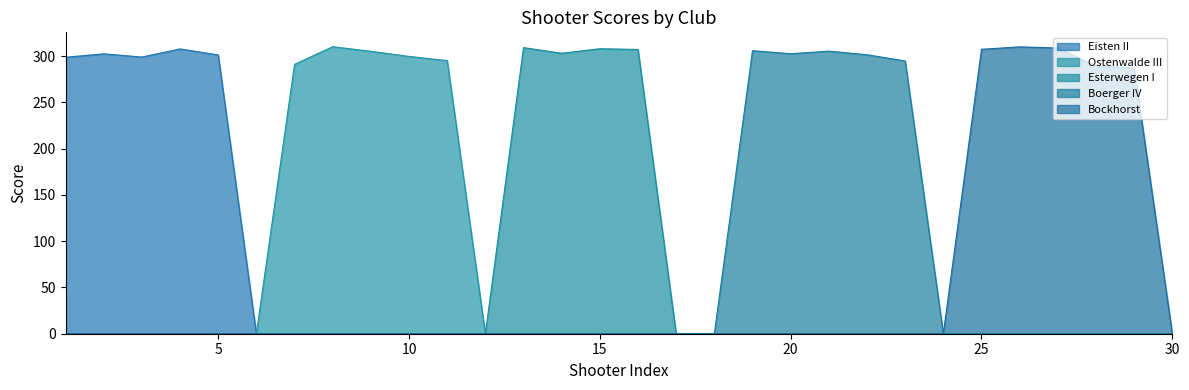

Which series has the widest spread of values?

Ostenwalde III